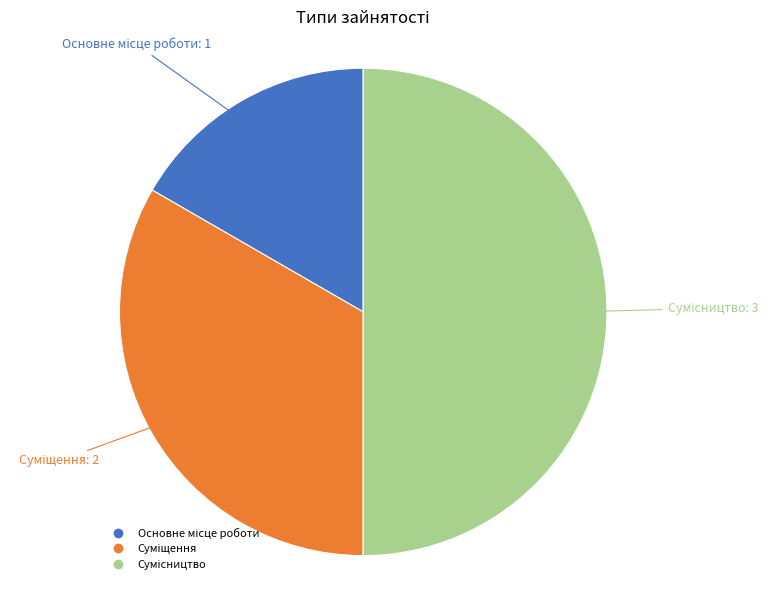

Approximately how many times larger is the value at Сумісництво compared to Основне місце роботи?

3.0